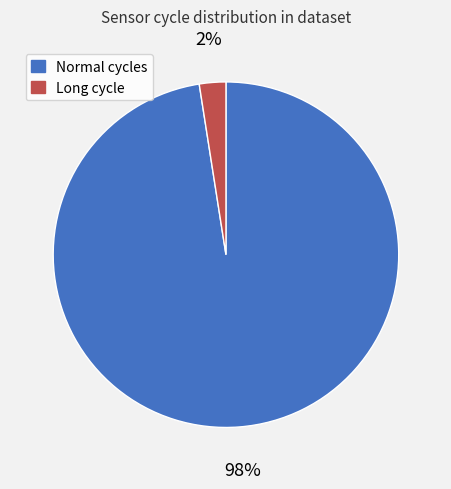

To the nearest percent, what is the combined percentage of Long cycle and Normal cycles?

100%